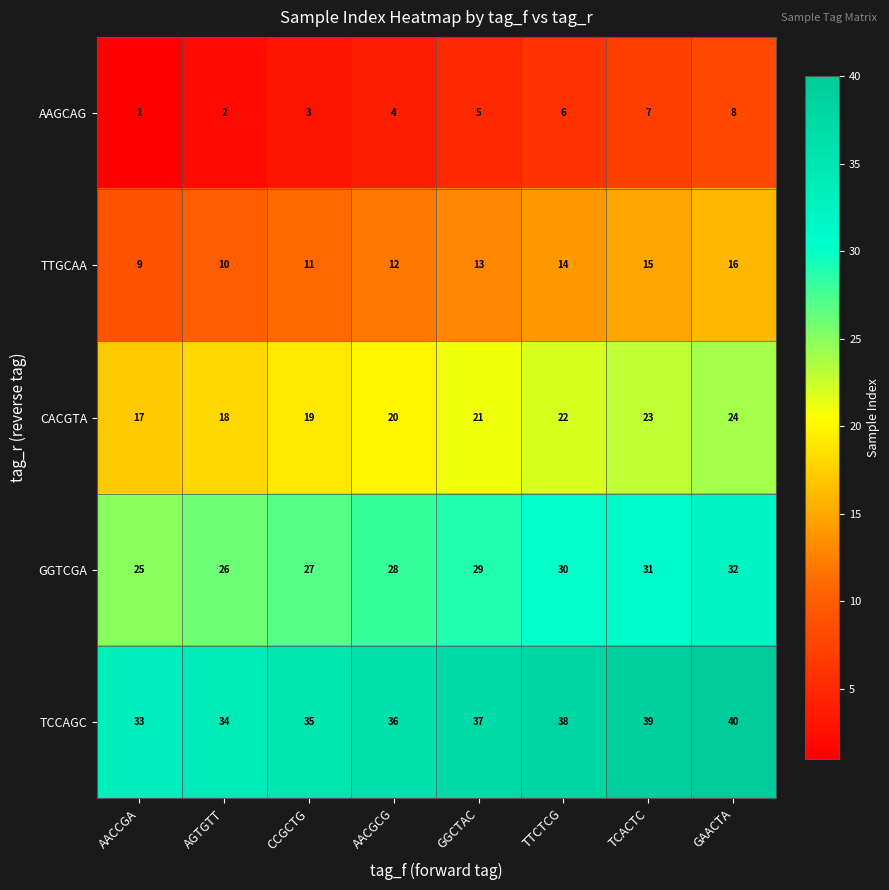

Count the AAGCAG values in the range 3 to 7.

5